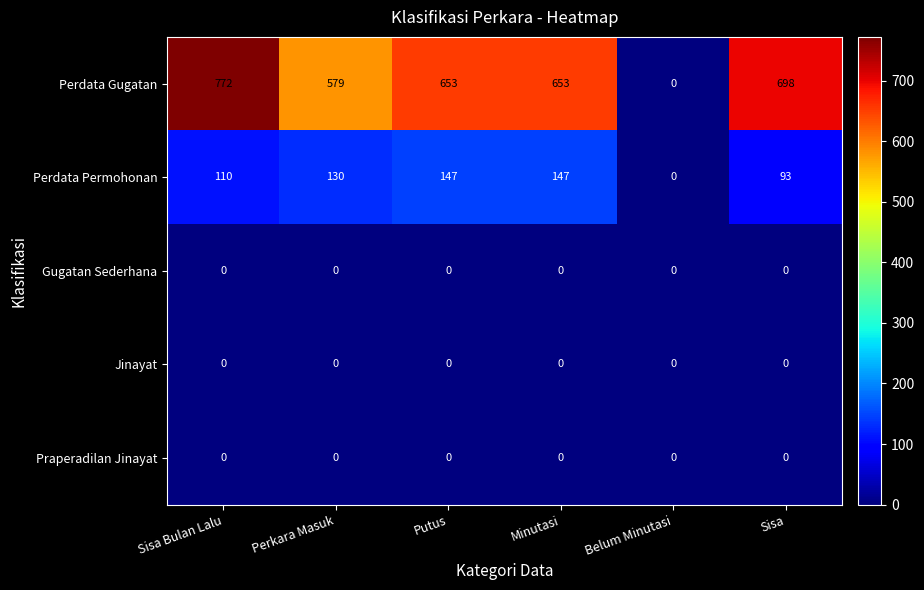

What is the difference between the maximum and second lowest values in the Perdata Permohonan series?

54